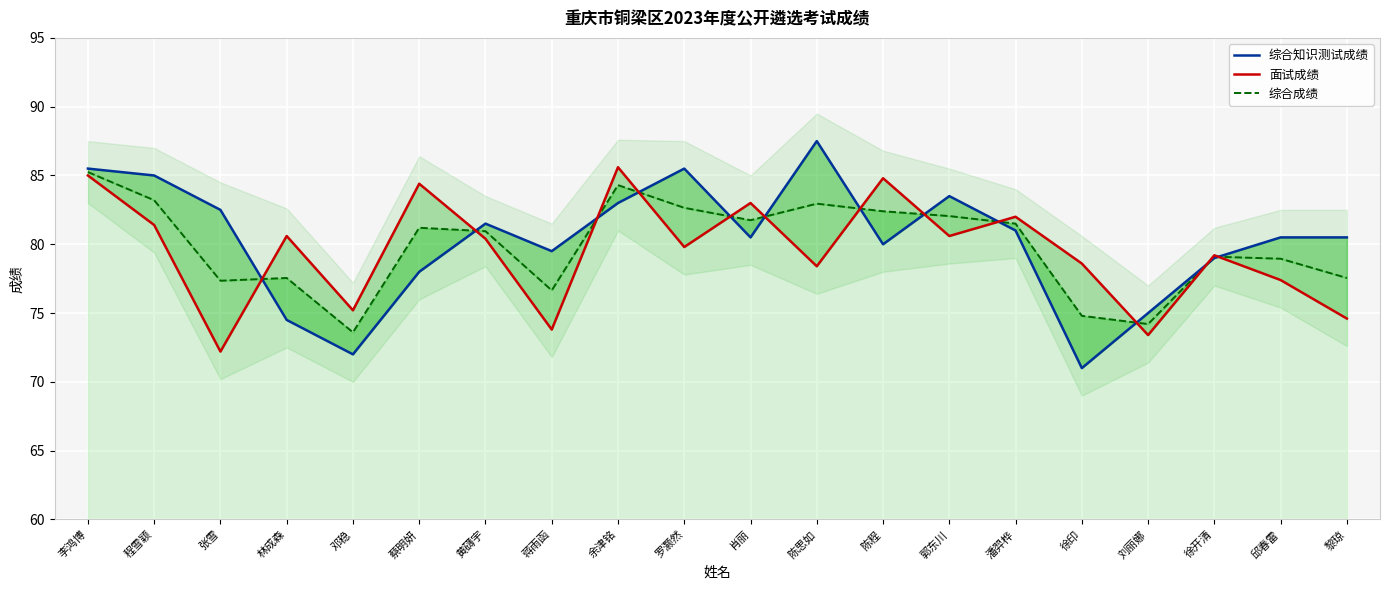

What is the label of the 14th point from the left?

郭东川